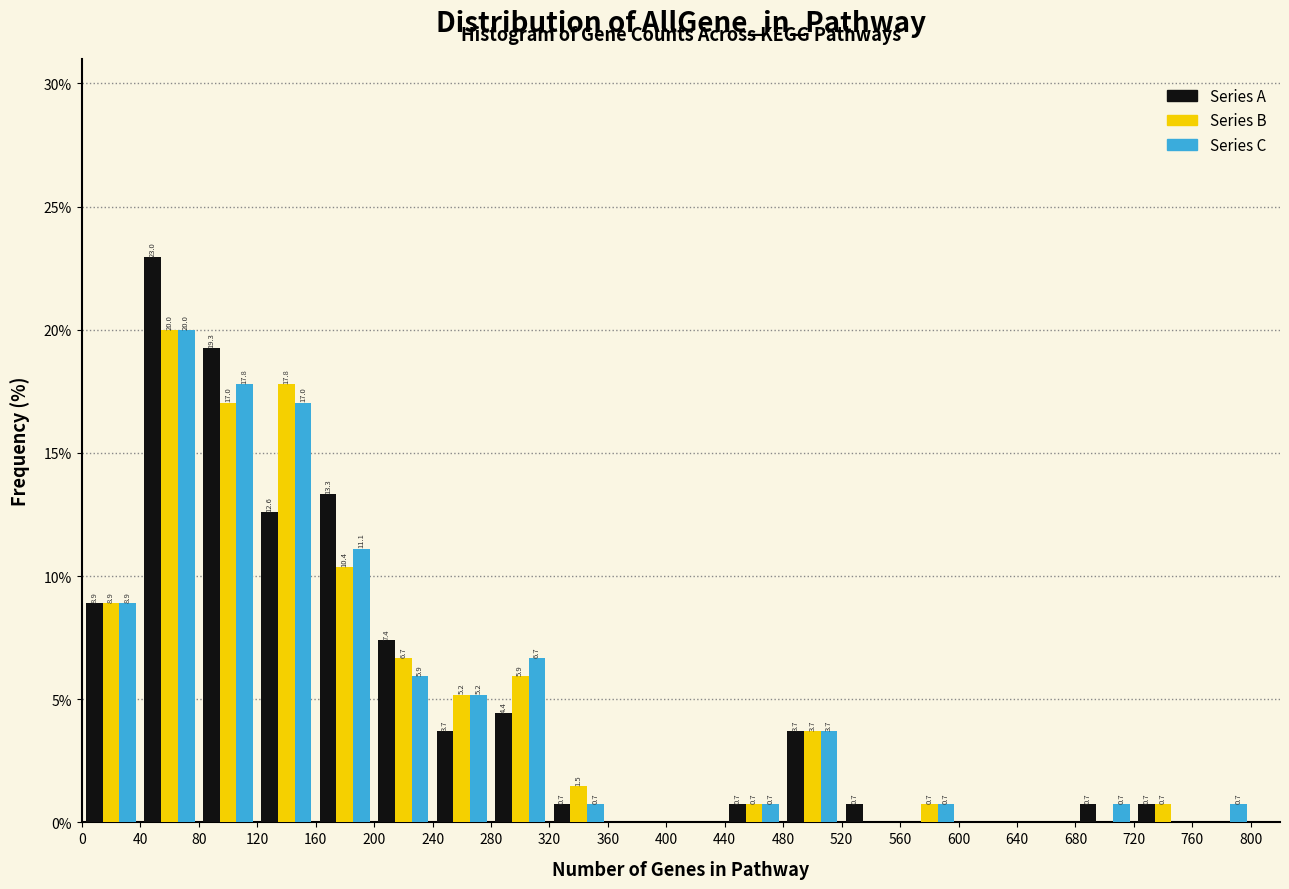

In the Series C series, which range on the x-axis has the tallest bar?

40 to 80